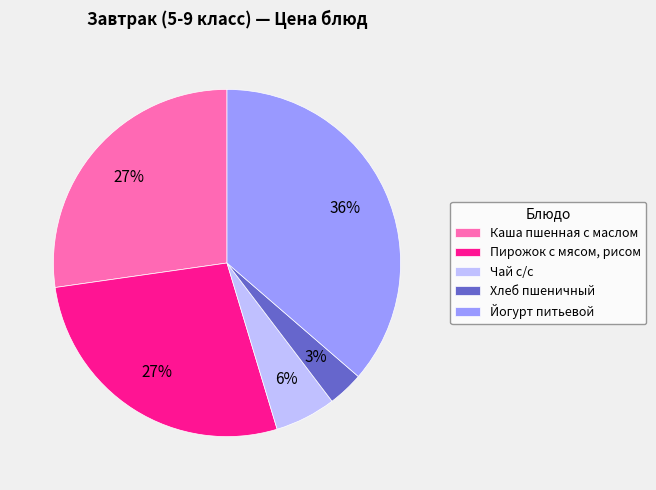

Is it true that Пирожок с мясом, рисом is 14% of the pie?

False